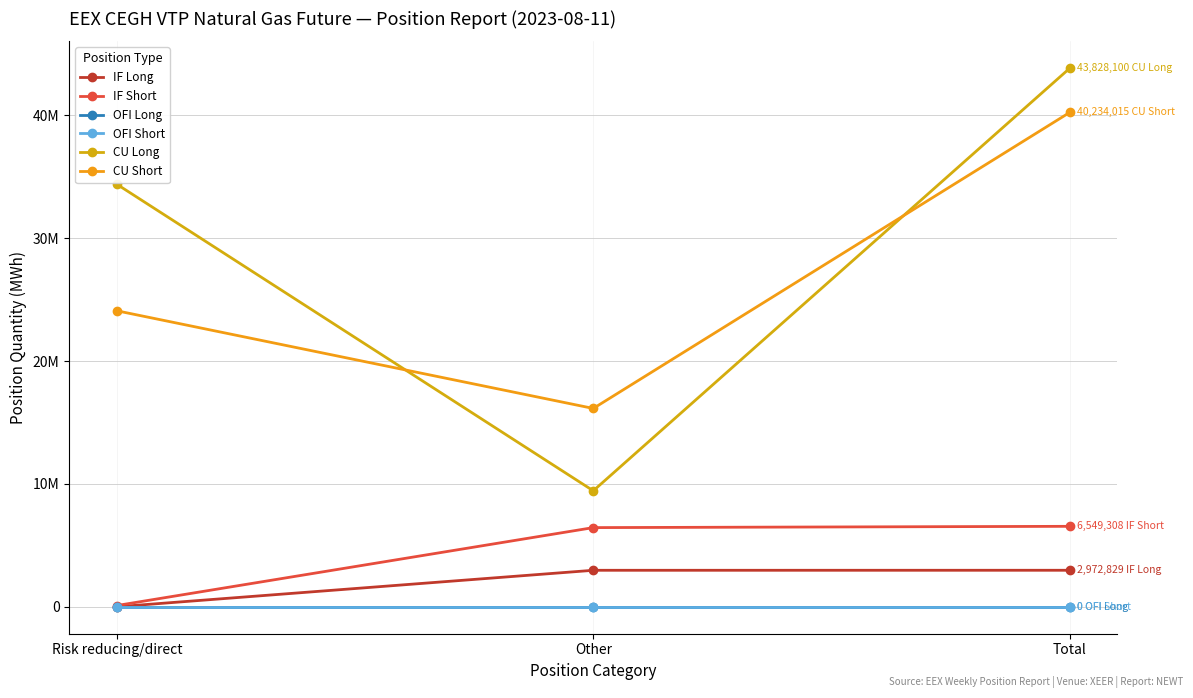

What is the average value of the IF Short series?

4366205